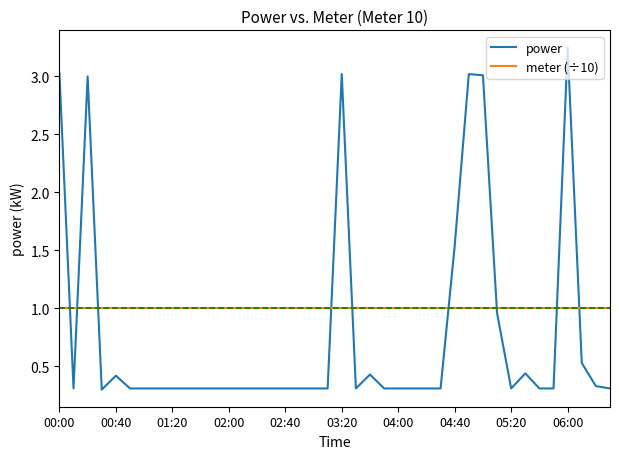

What is the smallest value displayed?

0.3